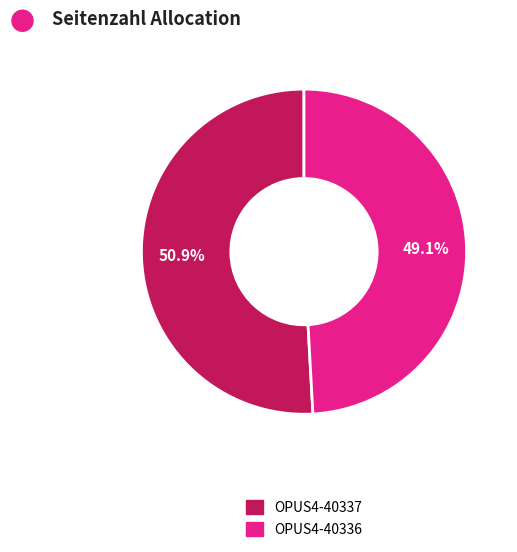

How many slices are in this pie chart?

2